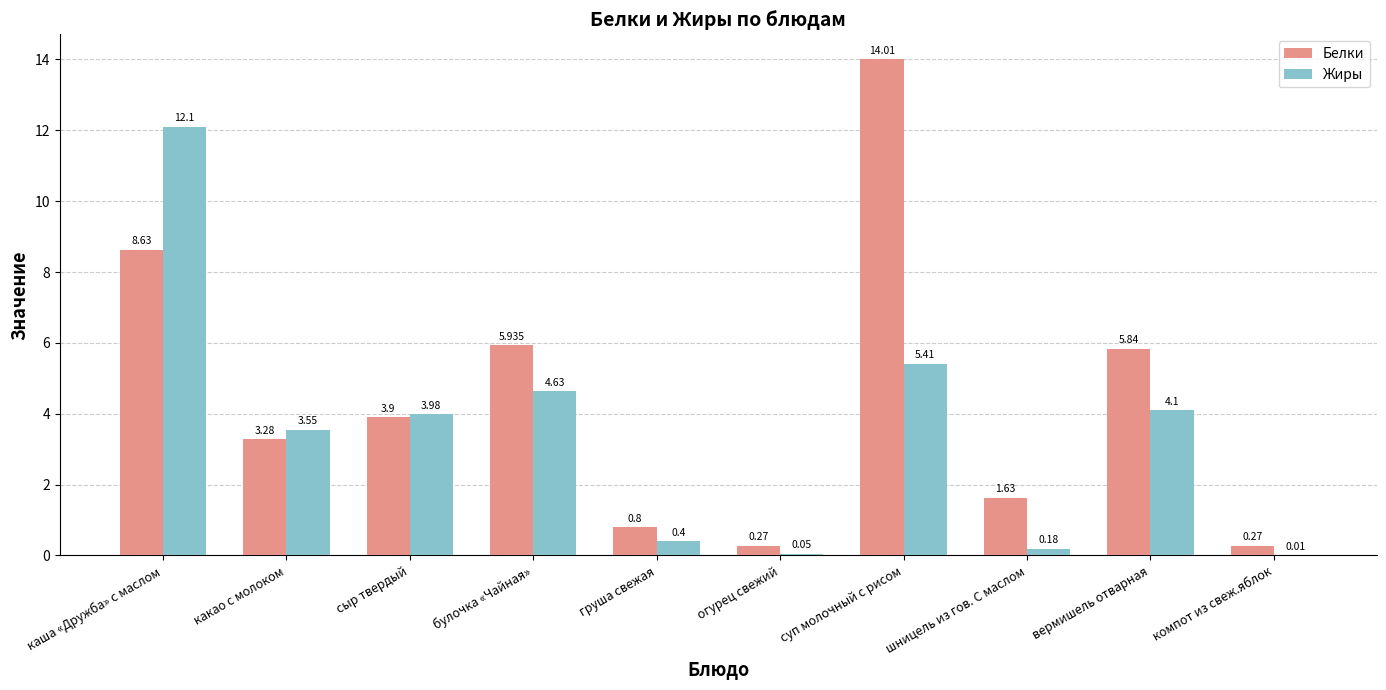

At which label does Жиры first exceed 3?

каша «Дружба» с маслом